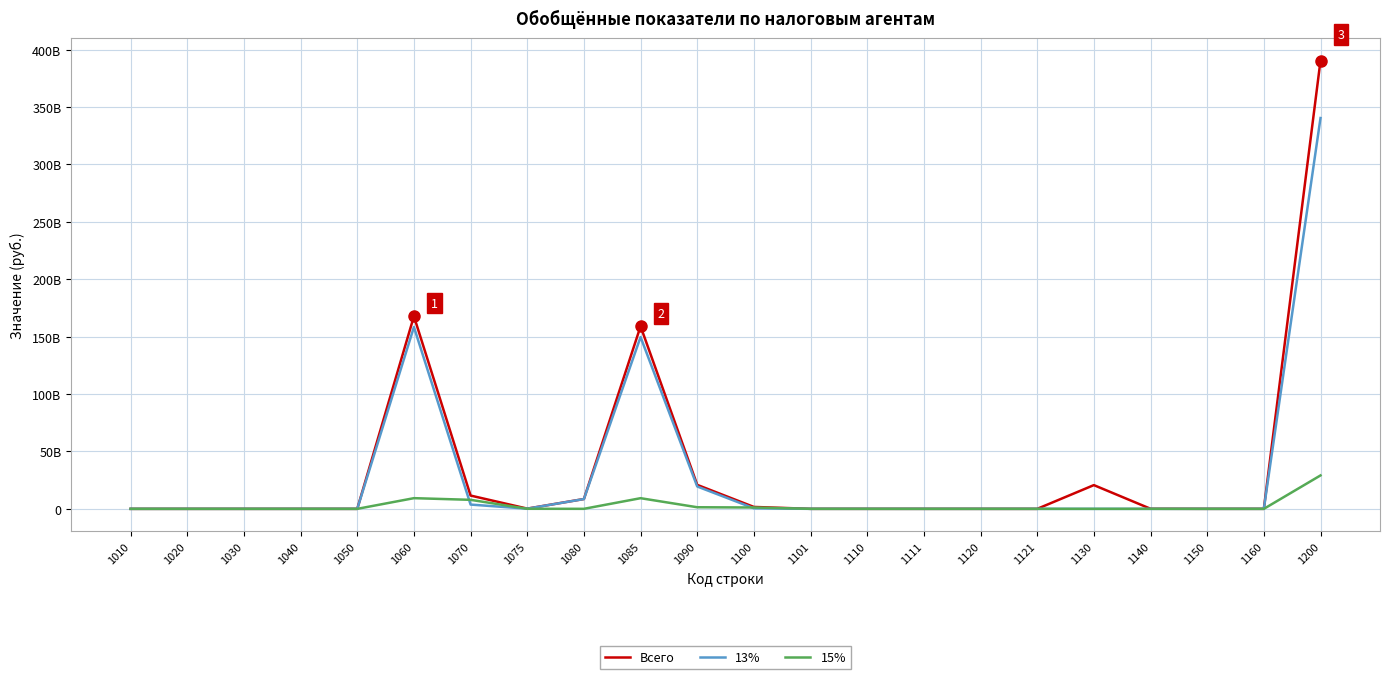

What is the difference between the Всего values at 1140 and 1080?

8487672296